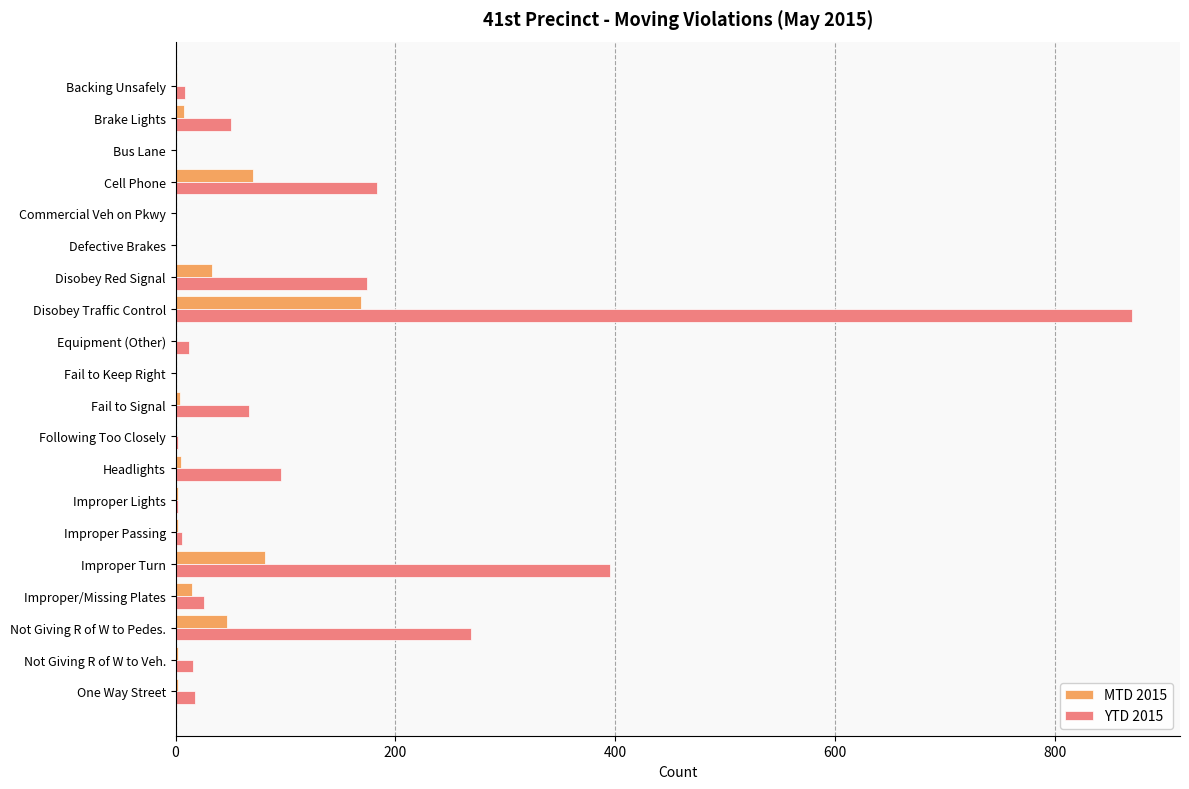

At which label is MTD 2015 closest to 84?

Improper Turn